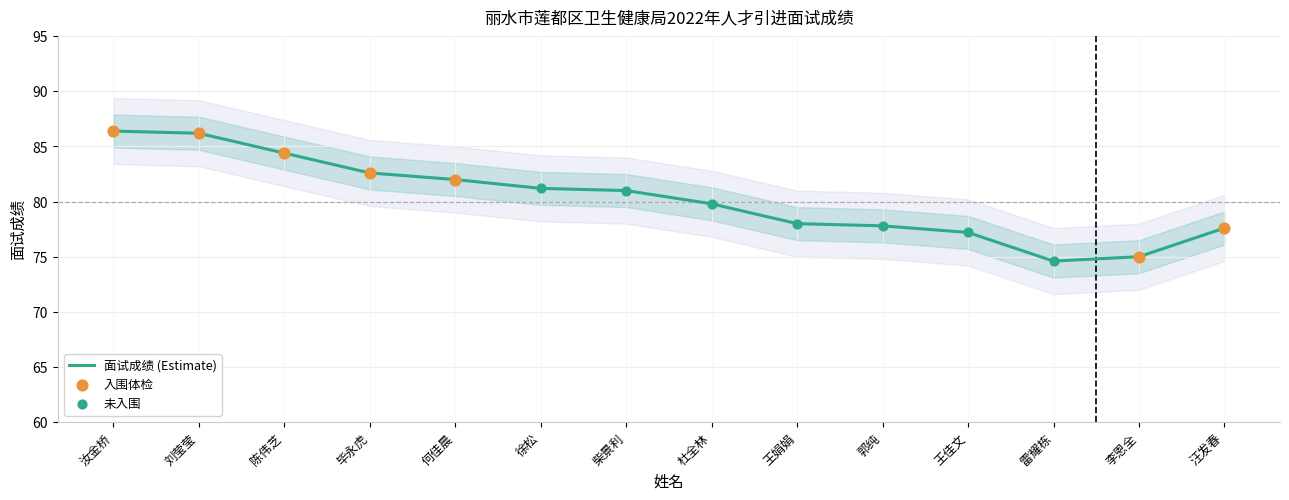

What is the ratio of the value at 雷耀栋 to the value at 柴景利?

0.9